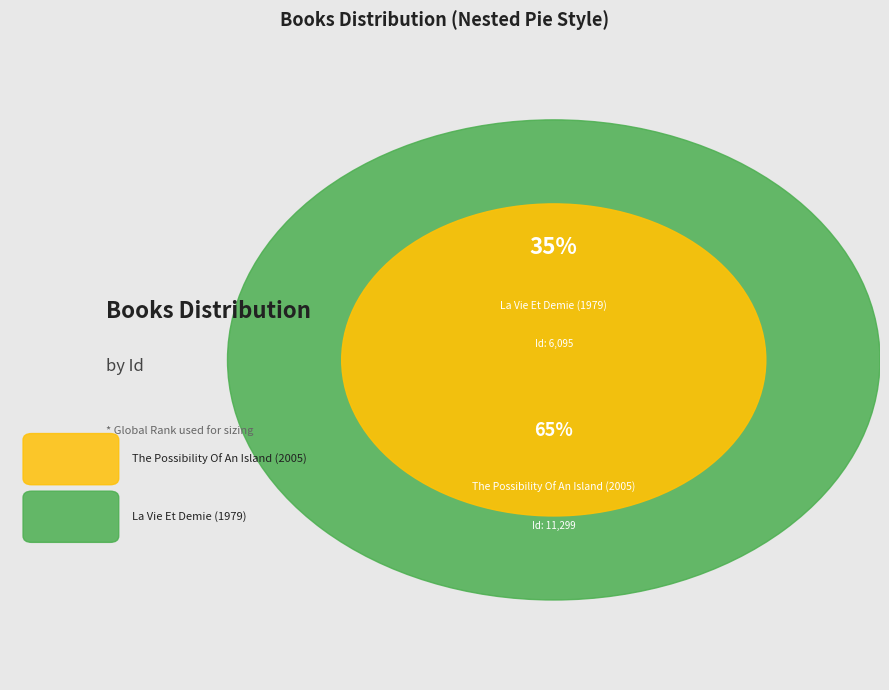

Do The Possibility Of An Island (2005) and La Vie Et Demie (1979) together represent more than half of the pie?

Yes